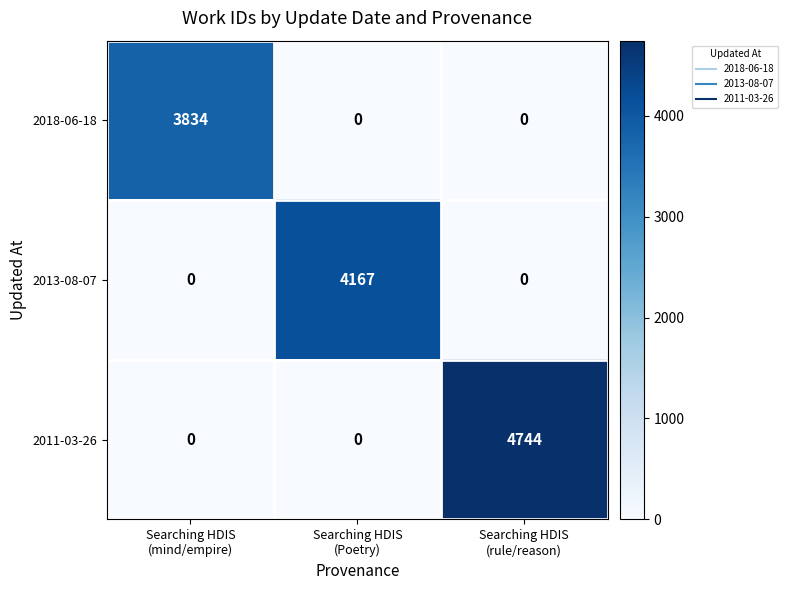

Which series has the widest spread of values?

2011-03-26